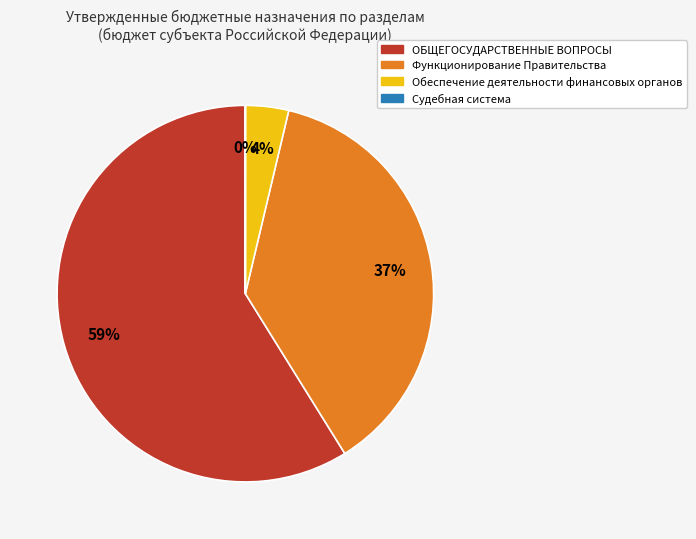

The ОБЩЕГОСУДАРСТВЕННЫЕ ВОПРОСЫ slice represents 44% of the pie. True or false?

False